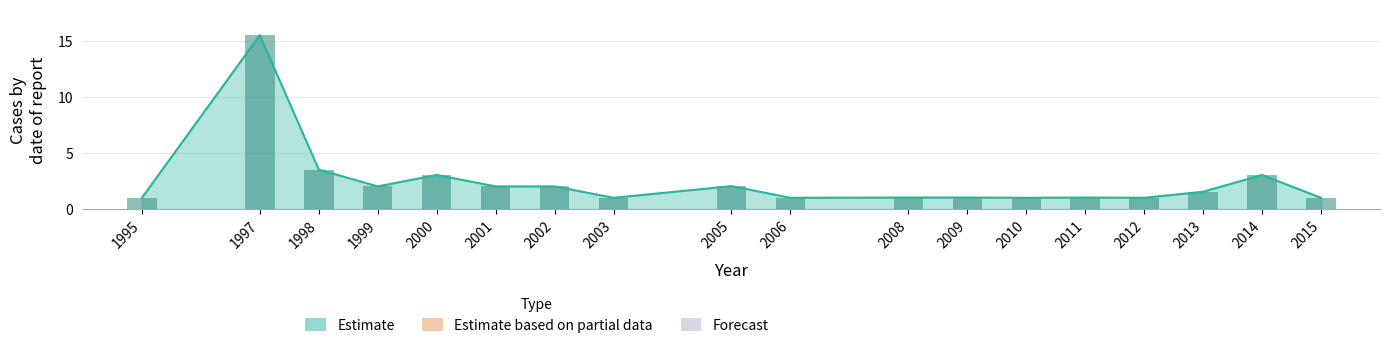

Reading right to left, what are all the values shown in this chart?

1.0	3.0	1.5	1.0	1.0	1.0	1.0	1.0	1.0	2.0	1.0	2.0	2.0	3.0	2.0	3.5	15.5	1.0